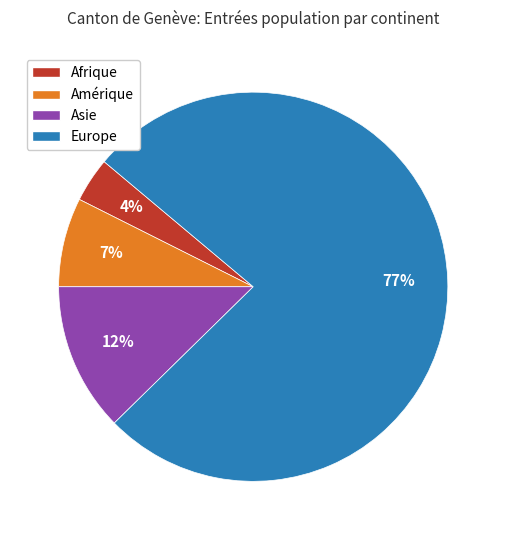

Count the number of slices in the pie.

4